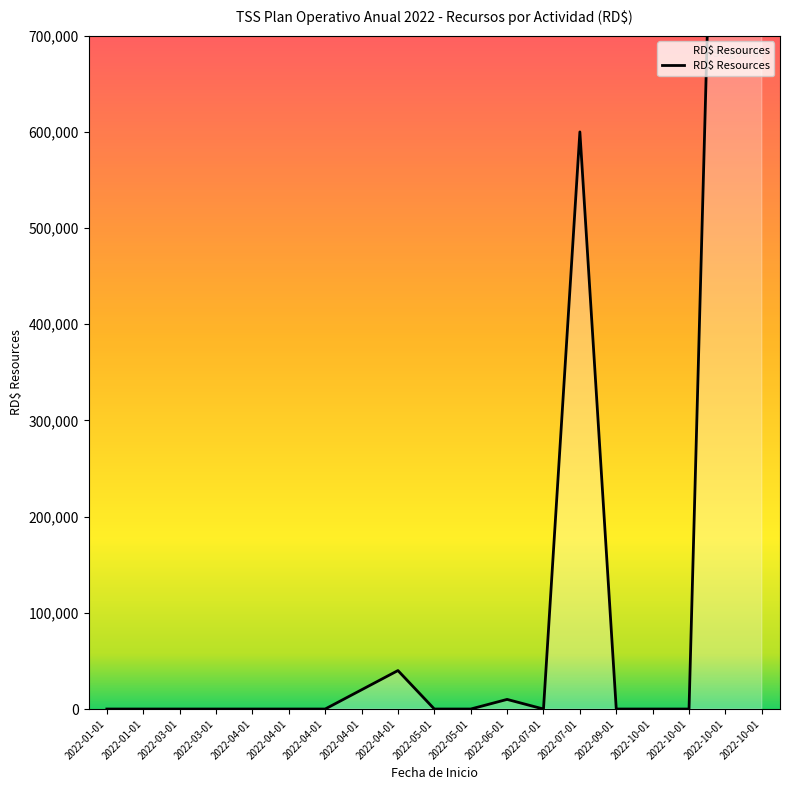

What is the change in value from 2022-05-01 to 2022-04-01?

+40000